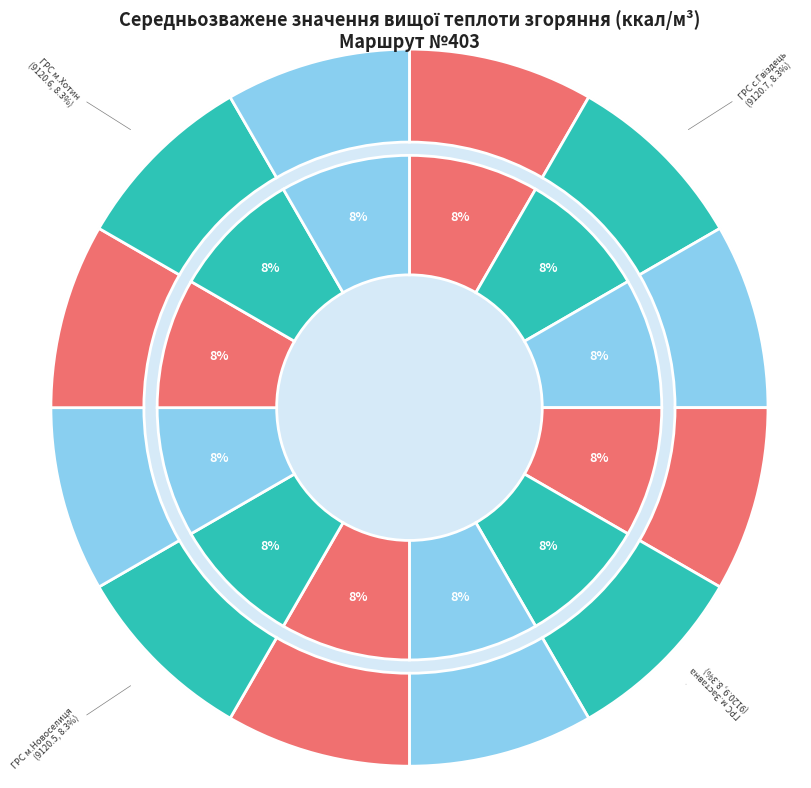

How many segments does this pie chart have?

12